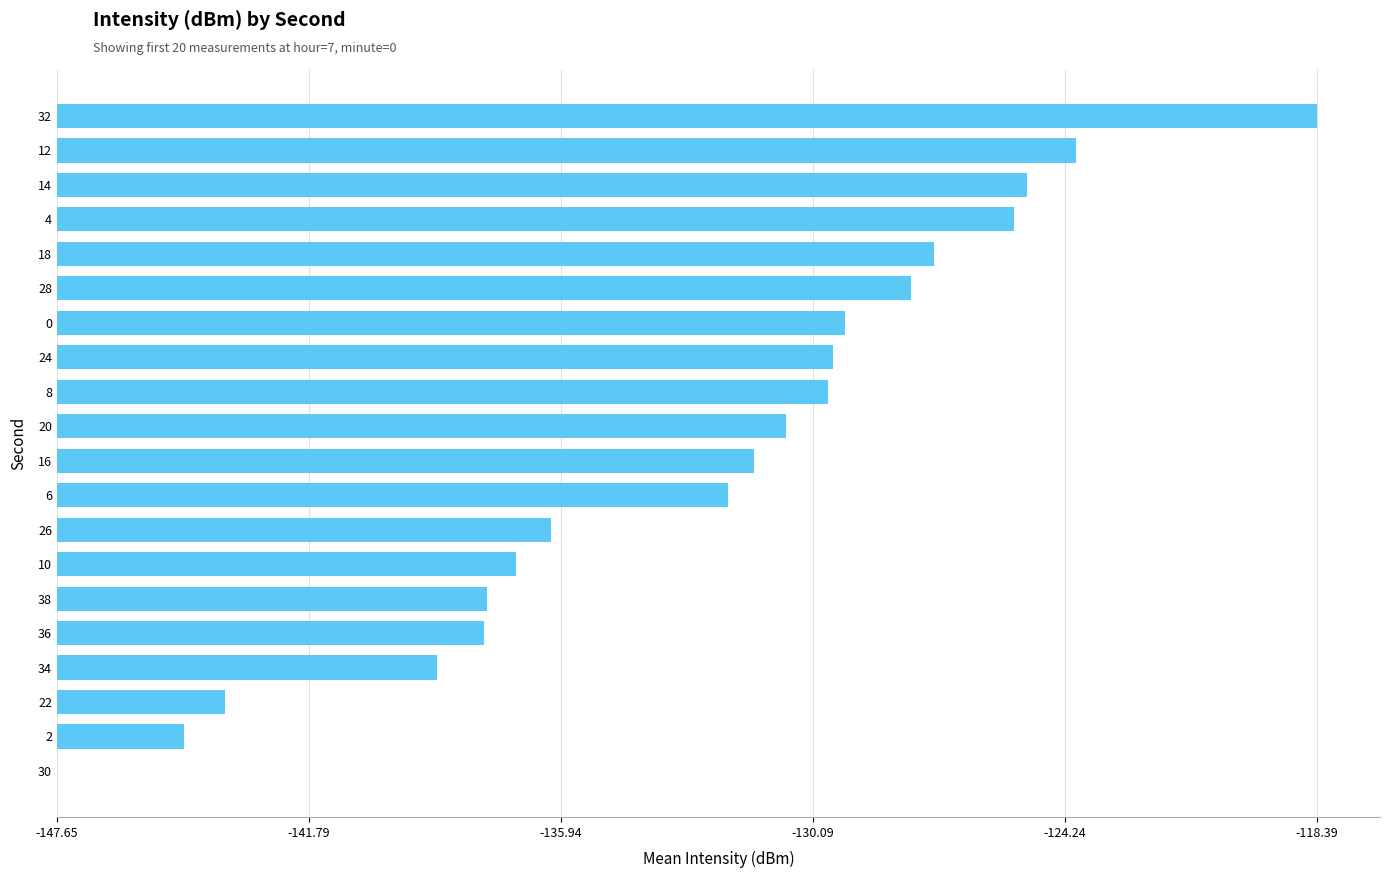

How many series are shown in this chart?

1